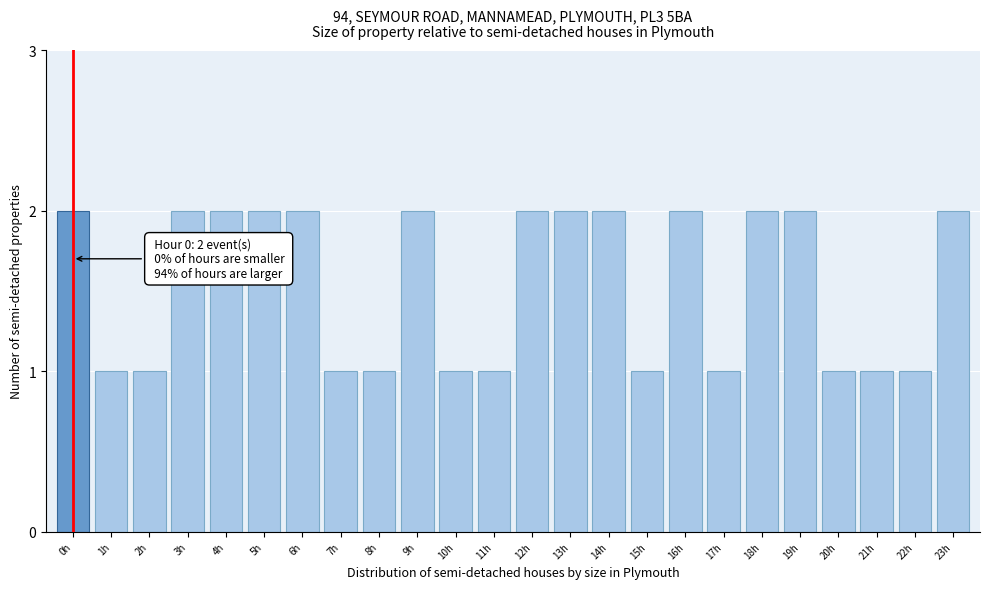

Reading left to right, list all the values displayed in this chart.

0h=2	1h=1	2h=1	3h=2	4h=2	5h=2	6h=2	7h=1	8h=1	9h=2	10h=1	11h=1	12h=2	13h=2	14h=2	15h=1	16h=2	17h=1	18h=2	19h=2	20h=1	21h=1	22h=1	23h=2